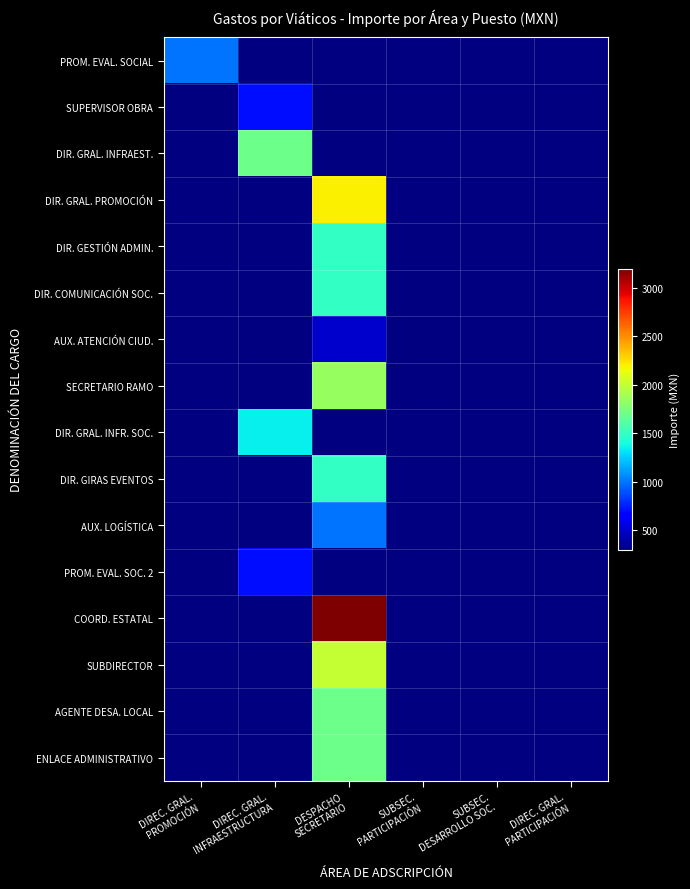

Count the number of data series in this chart.

16